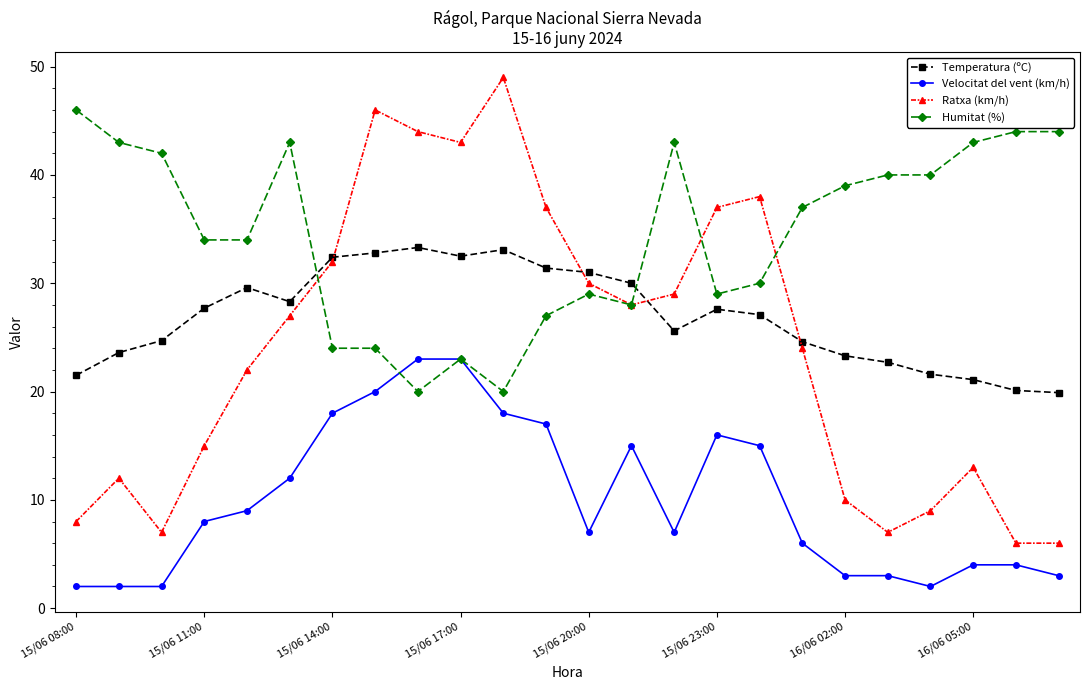

What is the maximum value for Humitat (%)?

46.0